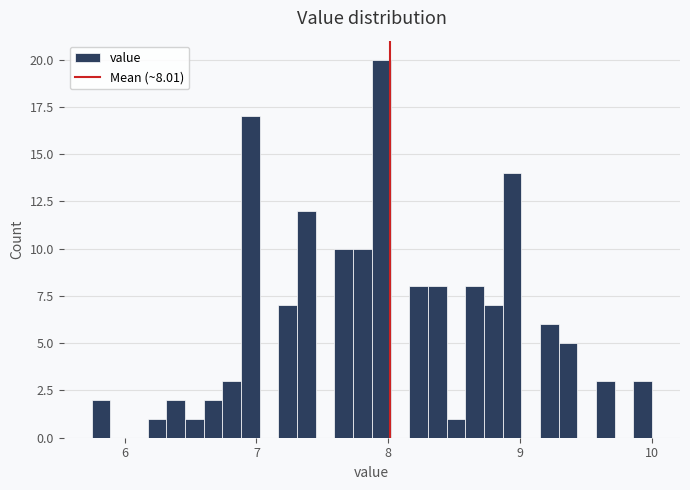

Read against the x-axis, roughly where is the centre of the tallest bar?

7.9